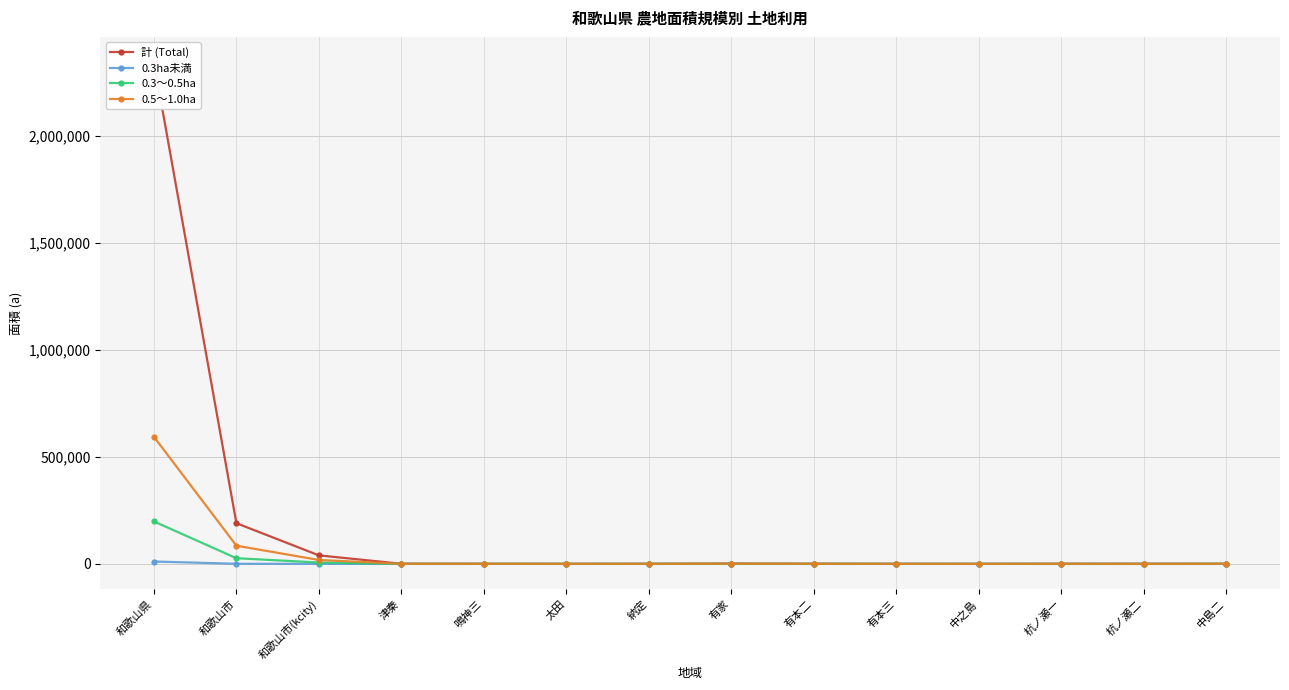

Is this an area chart (filled region under the line)?

No